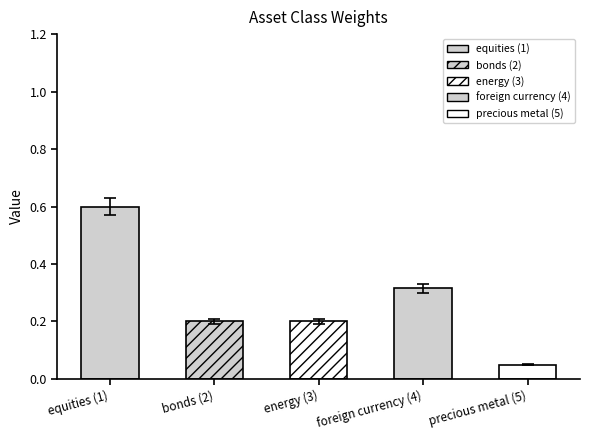

Does the chart contain any negative values?

No